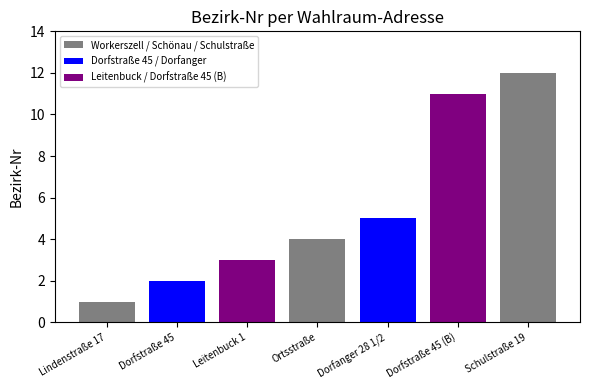

Count the number of data series in this chart.

7